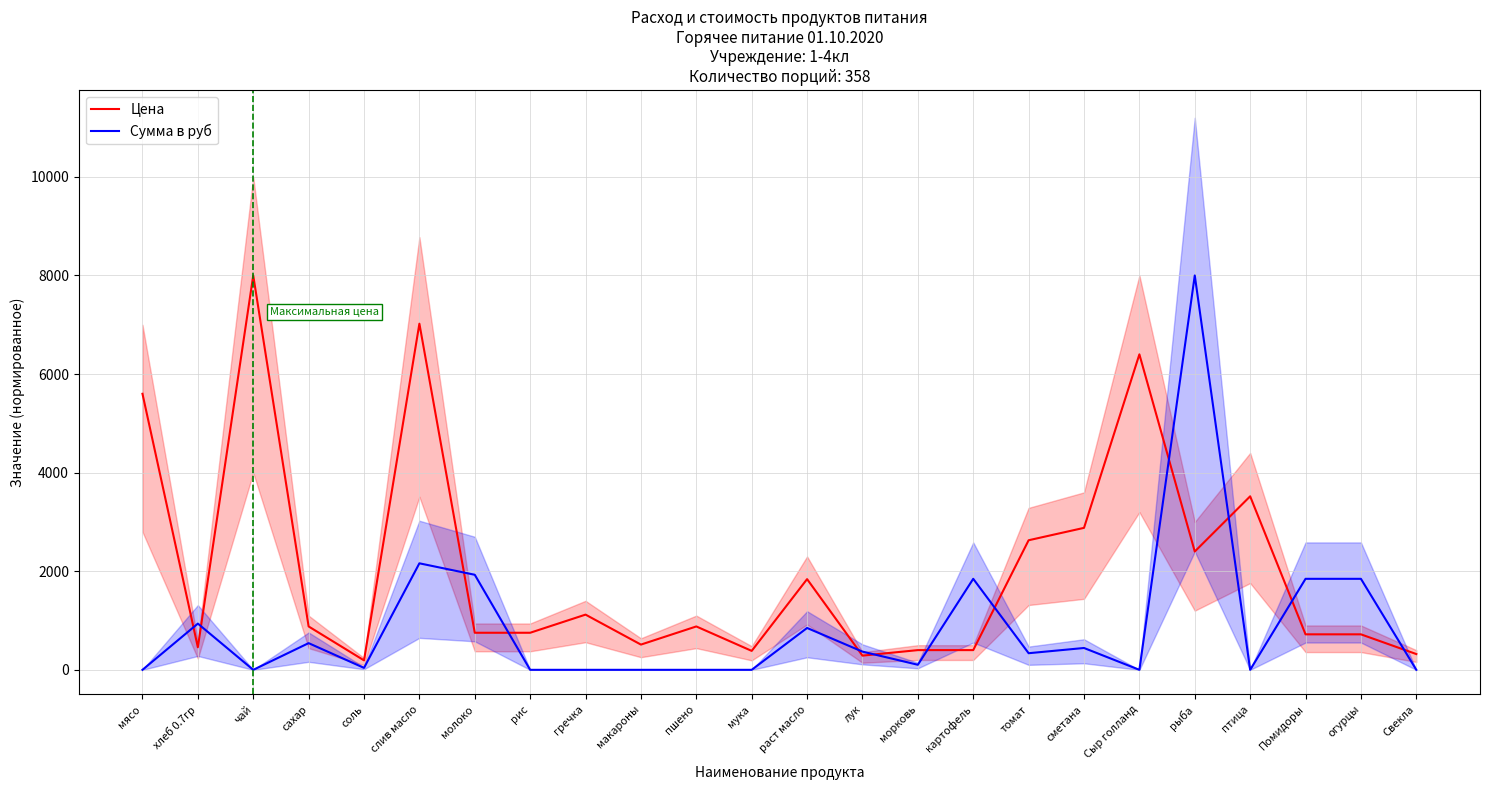

What position from the left is соль?

5